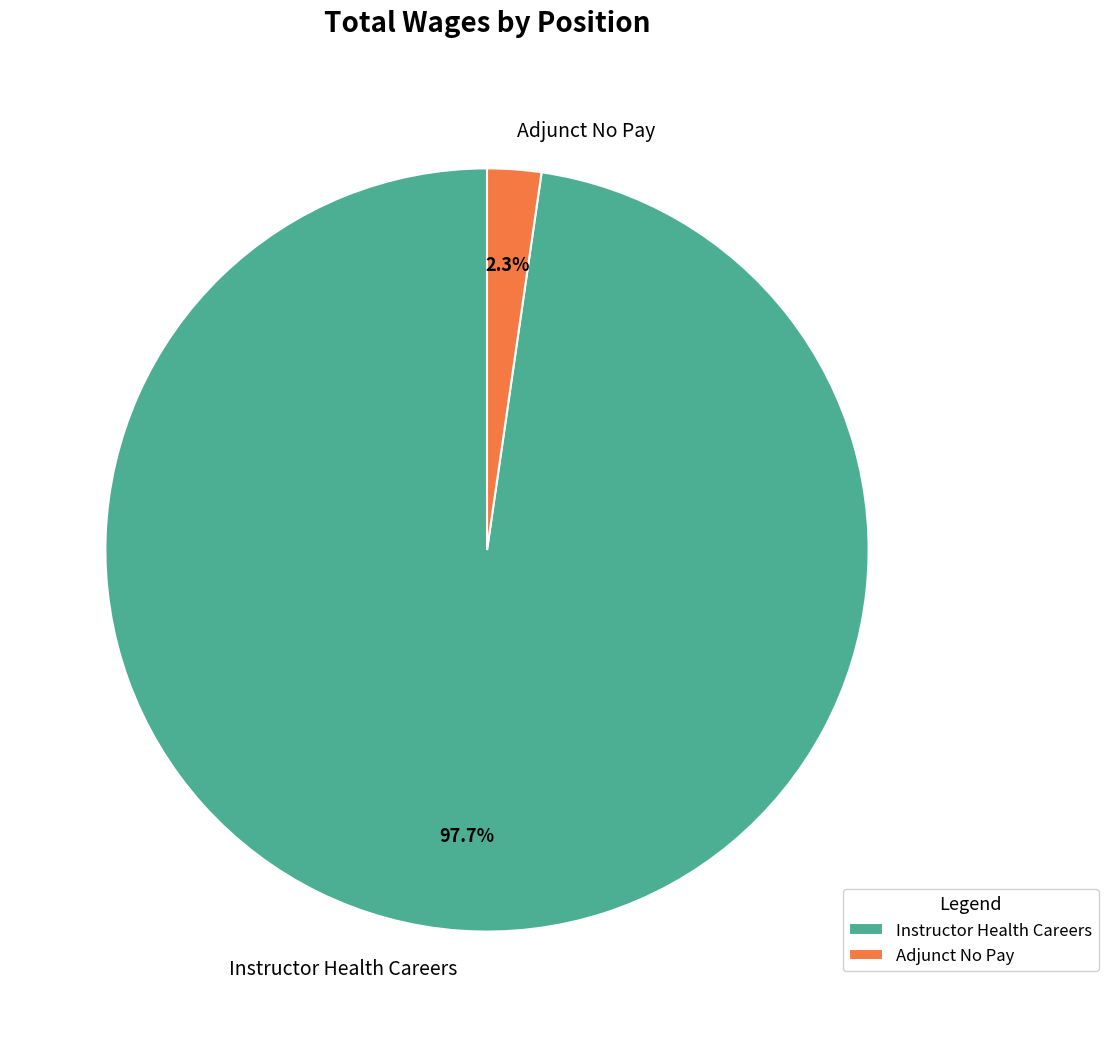

Combined, what portion of the pie is Instructor Health Careers and Adjunct No Pay?

100.0%